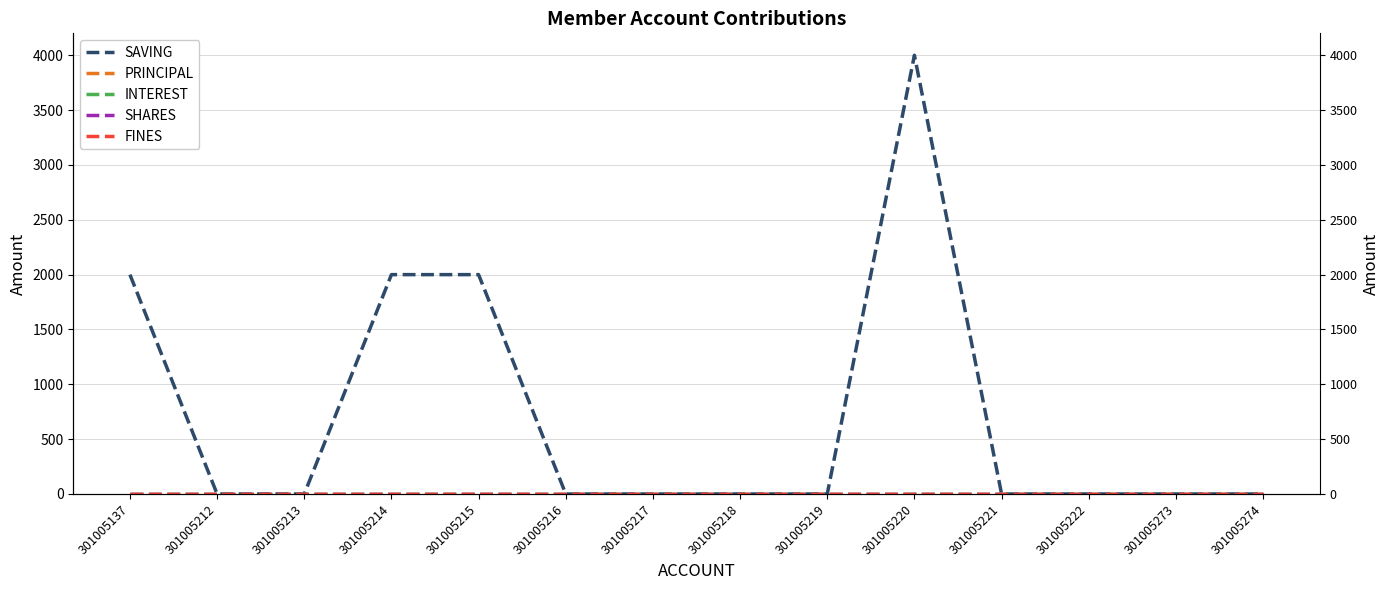

How many lines are shown in the chart?

5